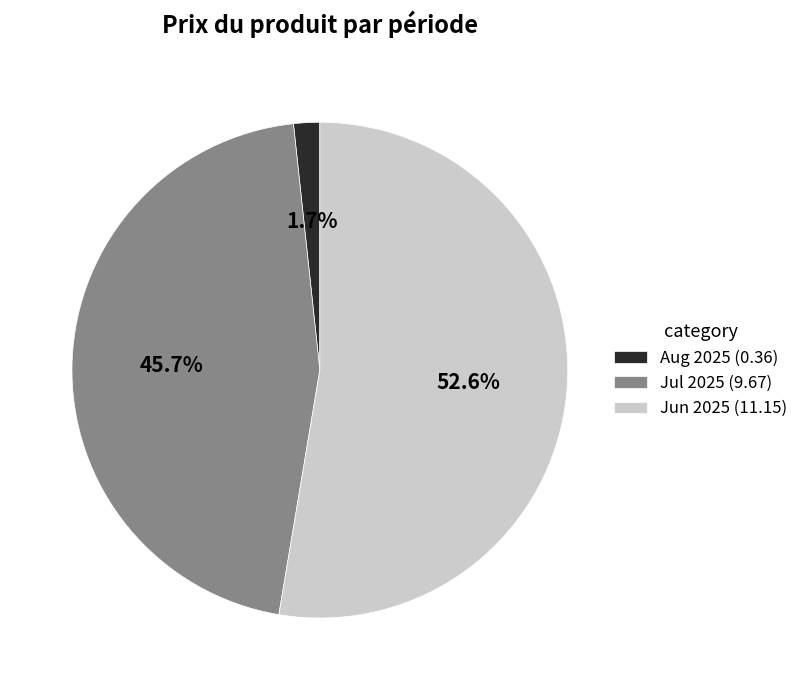

What is the smallest slice in the pie chart?

Aug 2025 (0.36)